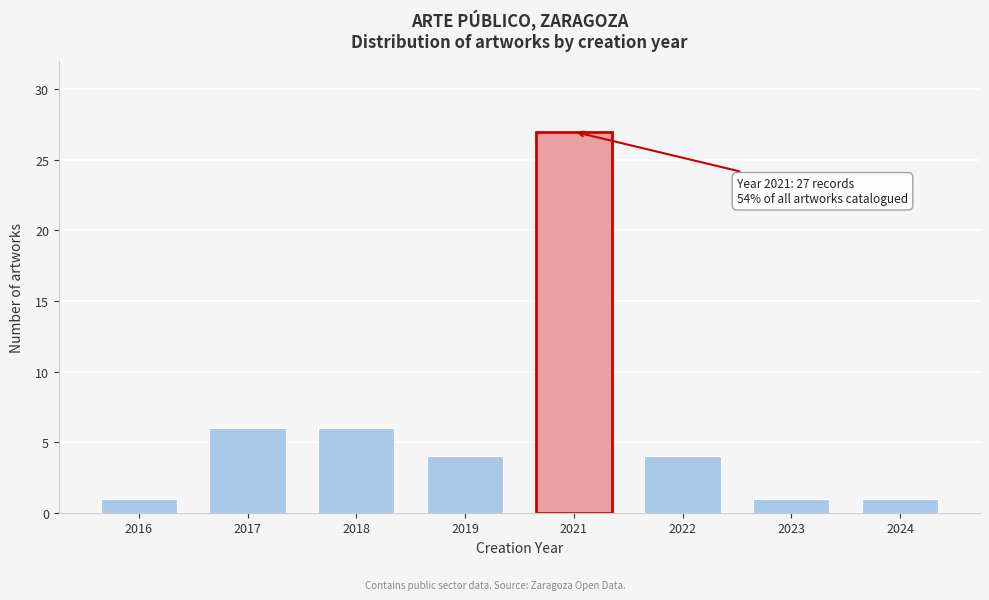

Reading right to left, transcribe all the data shown in this chart.

1	1	4	27	4	6	6	1